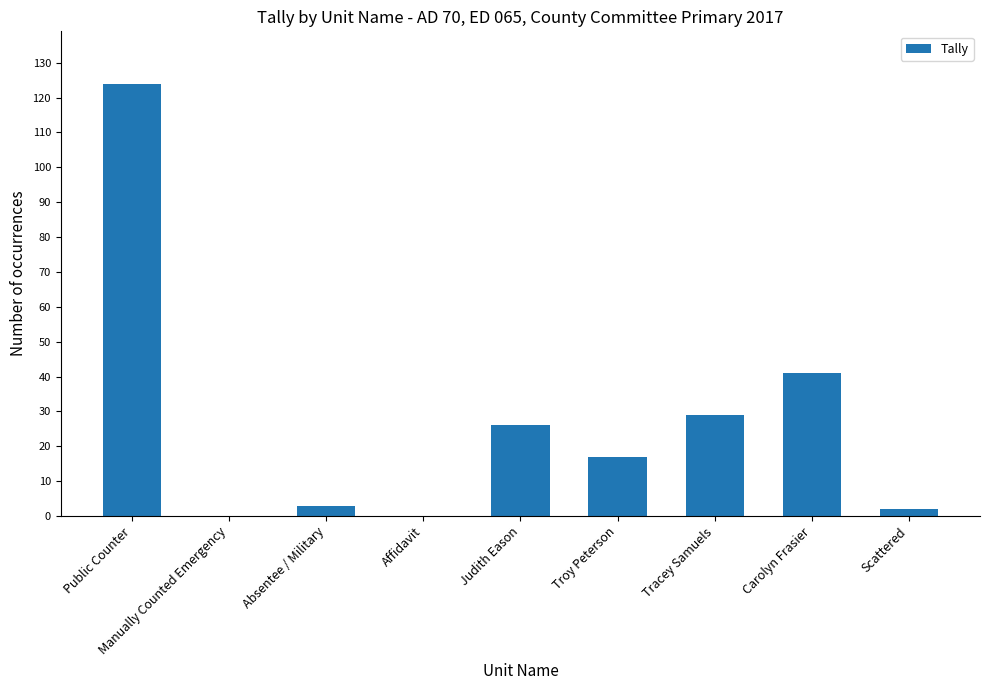

The value at Tracey Samuels is 29. True or false?

True